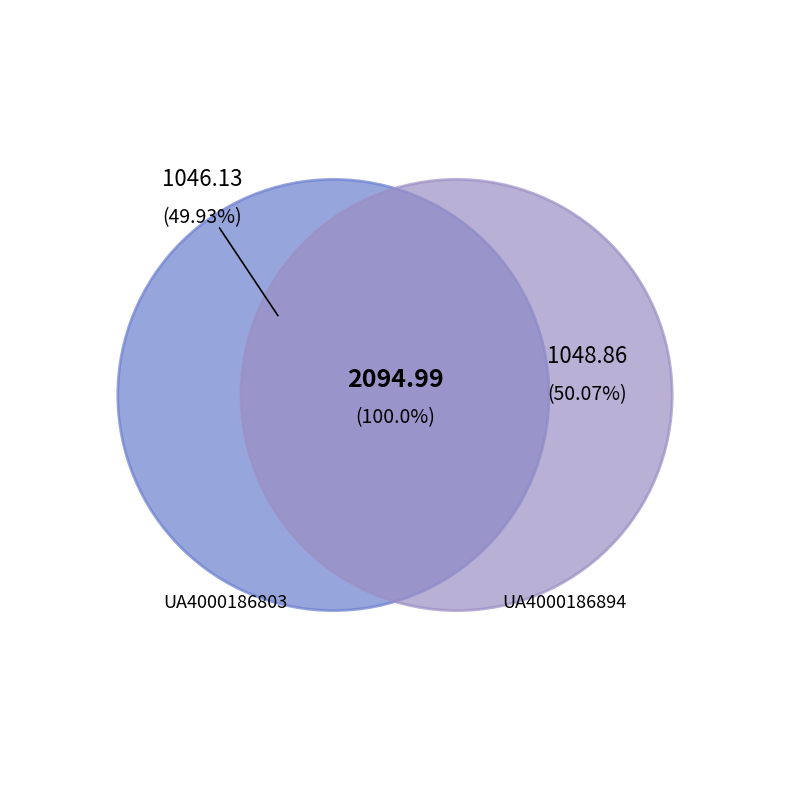

Rank the categories by value from lowest to highest.

UA4000186803, UA4000186894